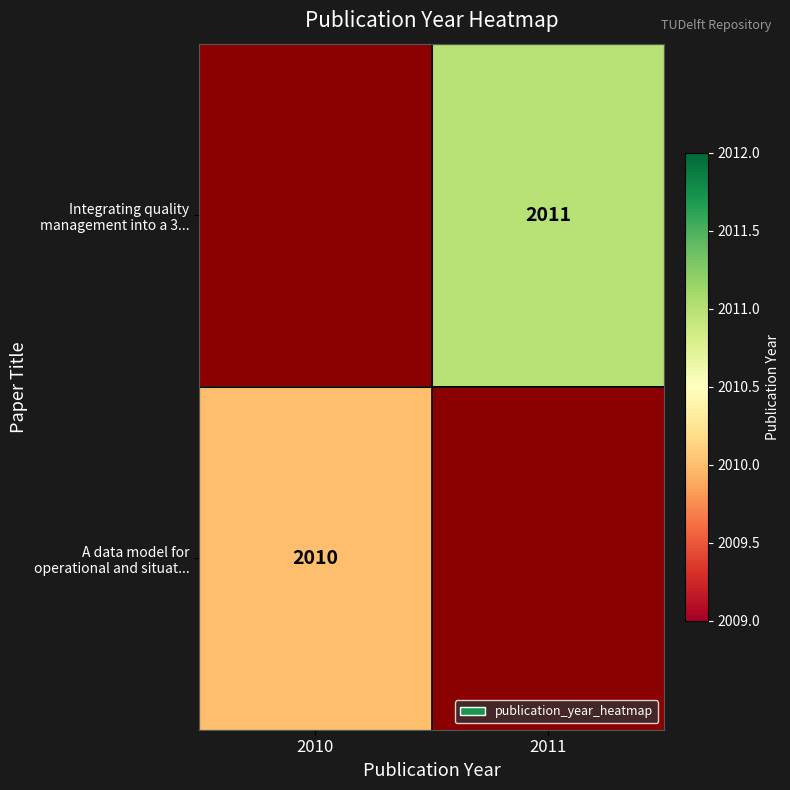

How many positive values does the Integrating quality management into a 3... series have?

1